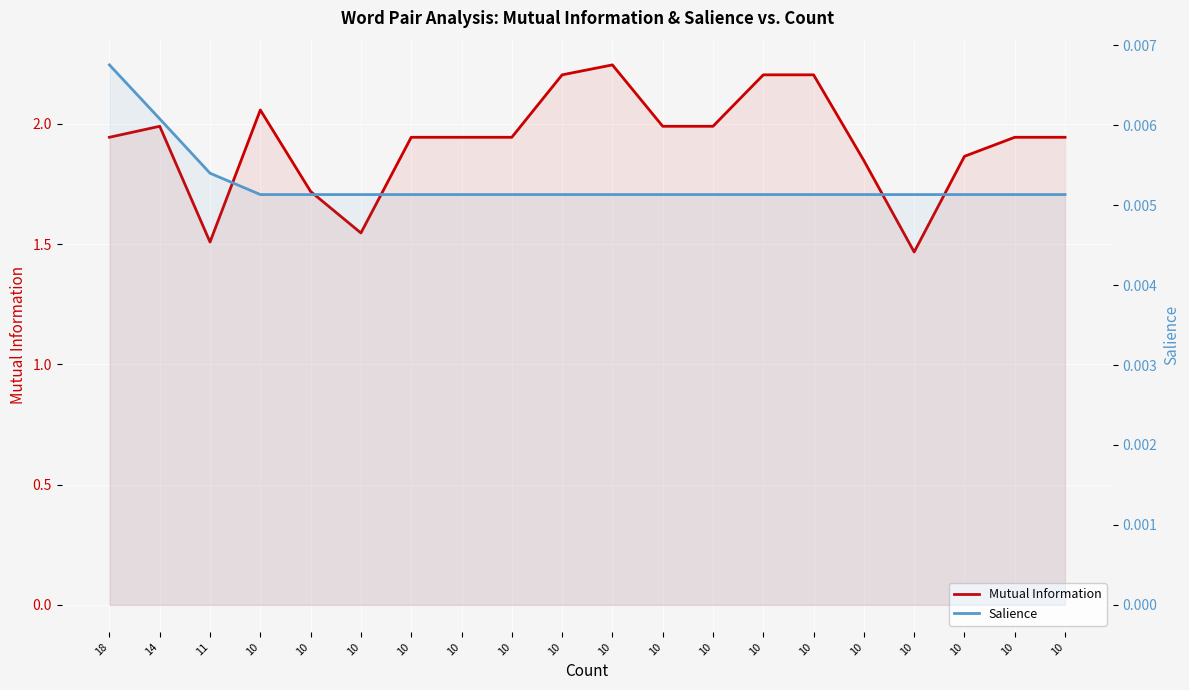

True or false: Salience has a value of 0.0 at 10.

False